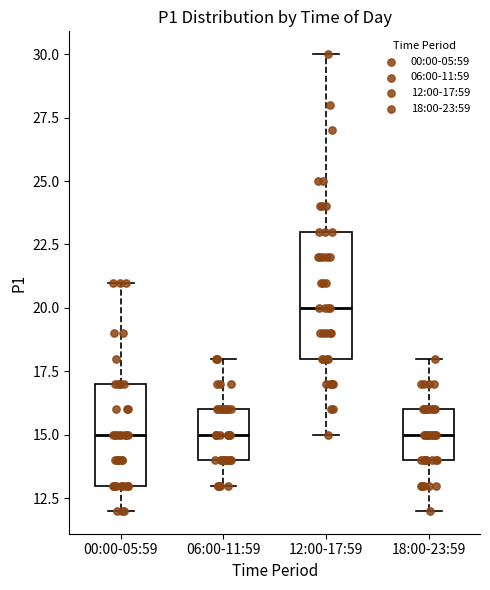

Reading left to right, read every box against the y-axis: the position of its median line, the range the box covers, and the ends of its whiskers. The values are not printed on the chart, so give them approximately, as read against the axis.

00:00-05:59: median 15, box 13 to 17, whiskers 12 to 21
06:00-11:59: median 15, box 14 to 16, whiskers 13 to 18
12:00-17:59: median 20, box 18 to 23, whiskers 15 to 30
18:00-23:59: median 15, box 14 to 16, whiskers 12 to 18